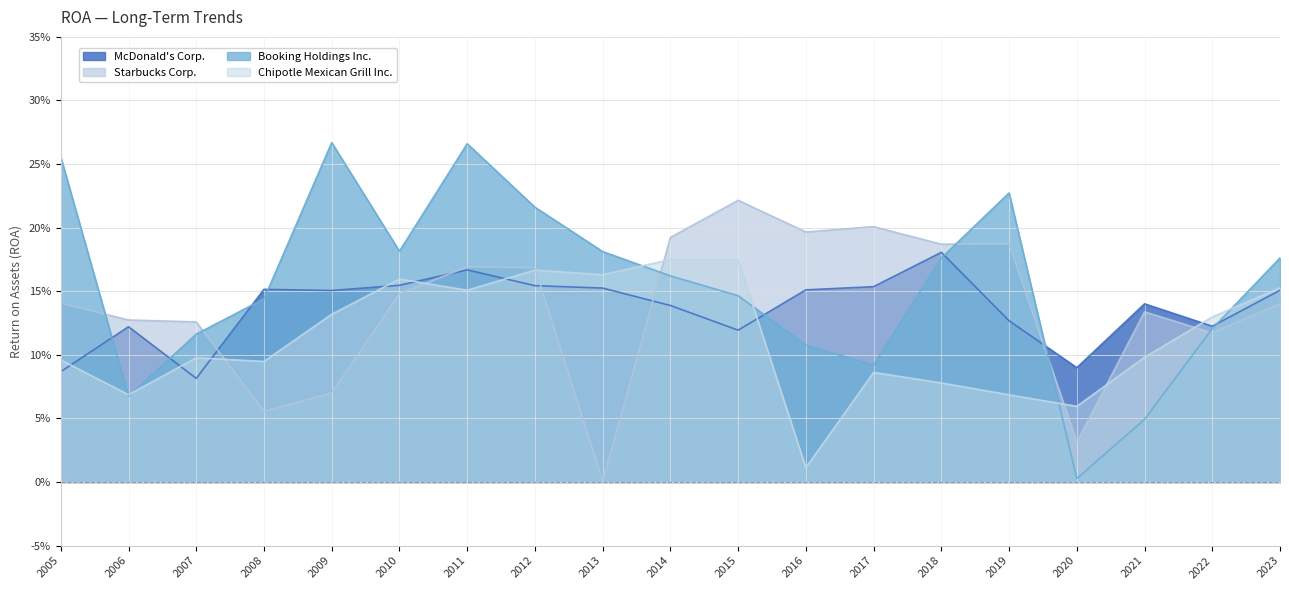

Between which two adjacent categories do Booking Holdings Inc. and Starbucks Corp. first intersect?

2005 and 2006